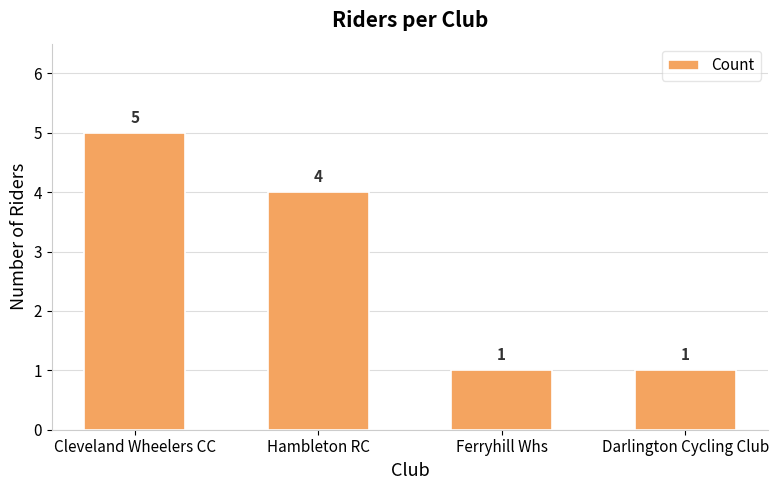

Are the bars horizontal?

No